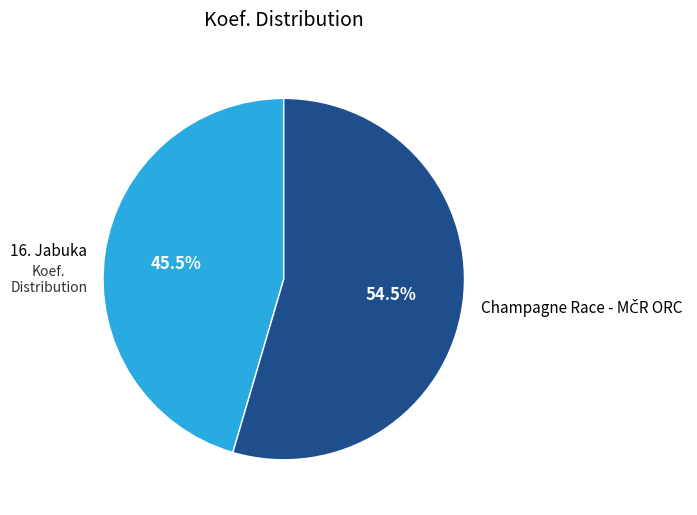

Is there any slice that represents more than half of the pie?

Yes